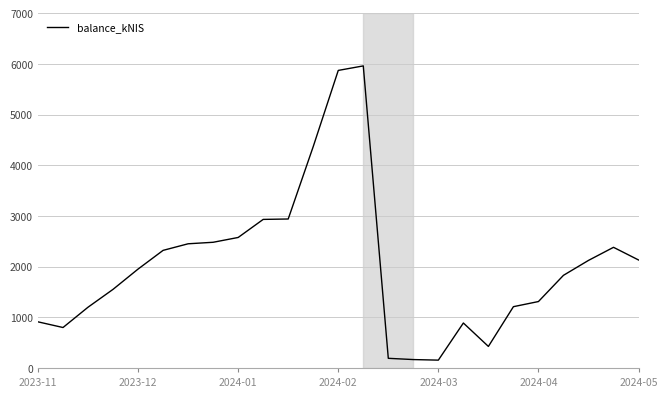

What is the minimum value shown in the chart?

154.7